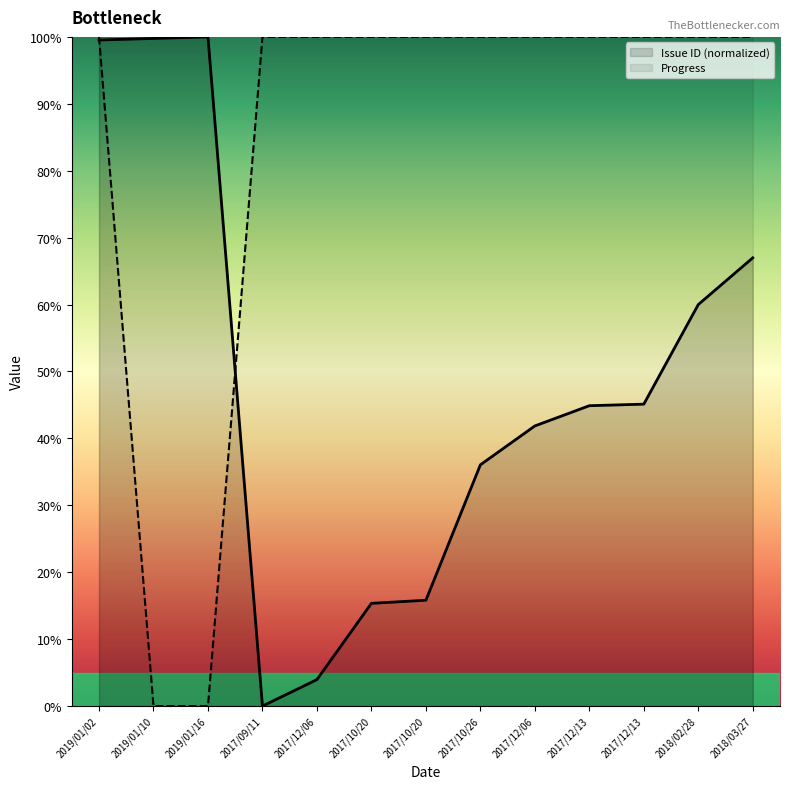

Reading left to right, what are all the values shown in this chart?

Issue ID: 99.5	99.8	100.0	0.0	4.0	15.3	15.8	36.0	41.9	44.9	45.1	60.0	67.0
Progress: 100.0	0.0	0.0	100.0	100.0	100.0	100.0	100.0	100.0	100.0	100.0	100.0	100.0